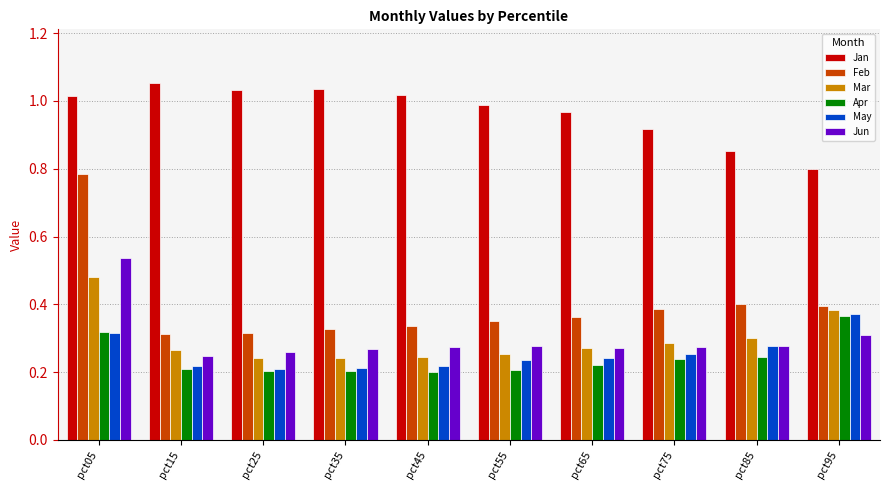

What is the sum of the Mar values at pct85 and pct15?

0.6